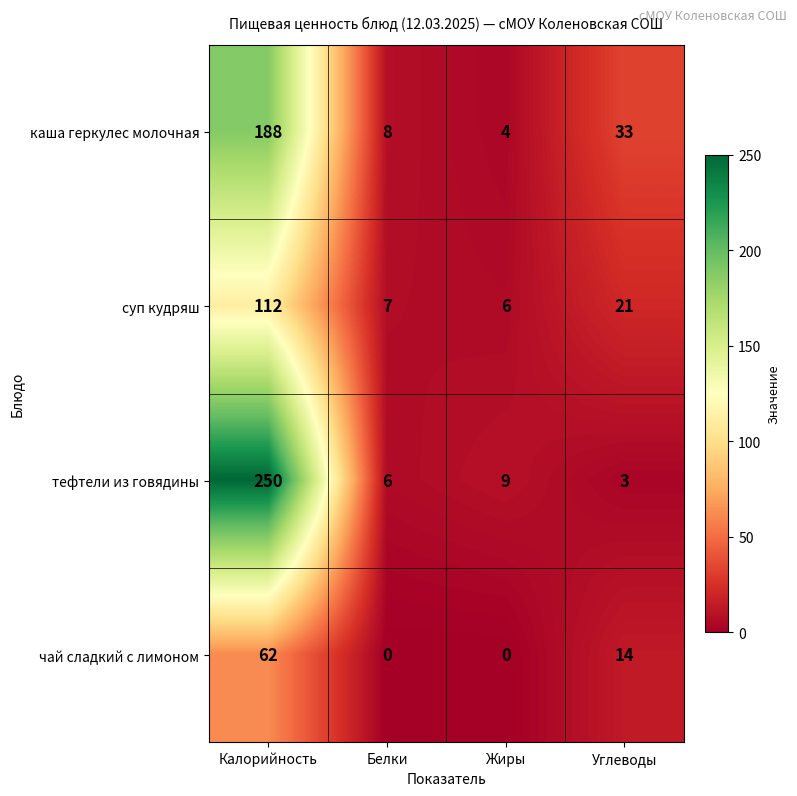

Is the value of тефтели из говядины at Углеводы greater than the value of суп кудряш at Калорийность?

No